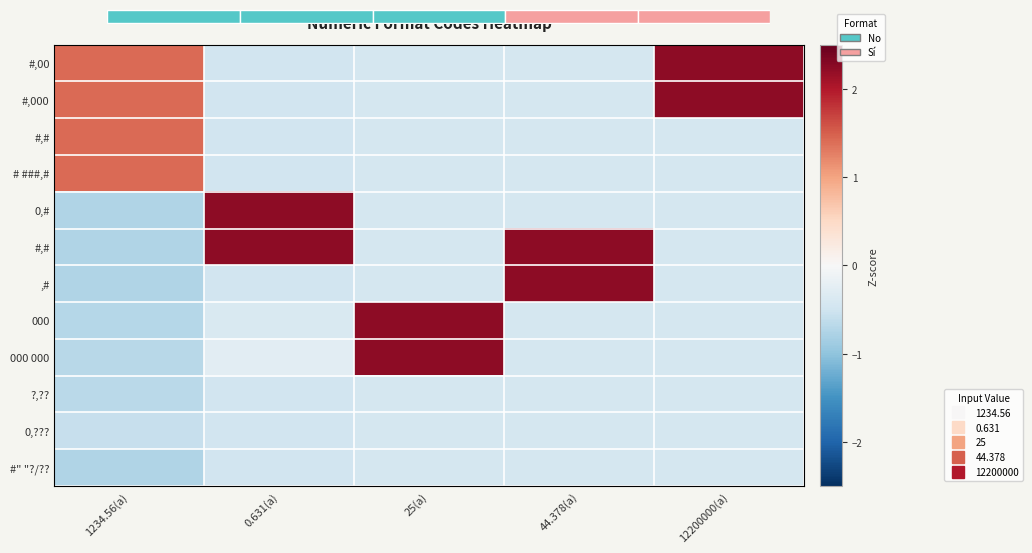

How many data points does each series have?

5